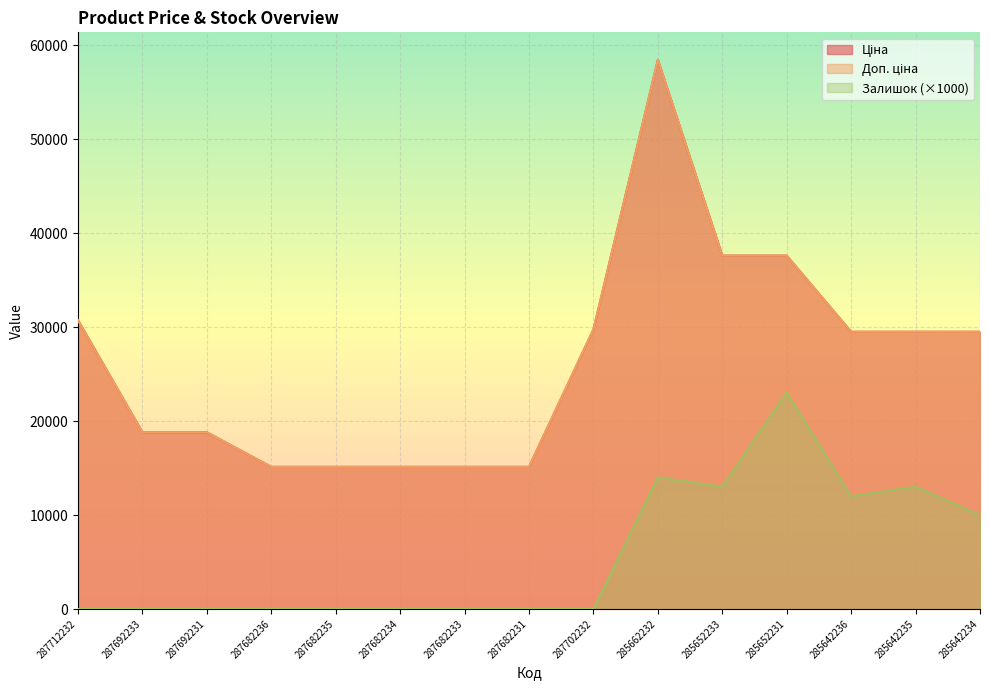

How many interior local peaks does the Ціна series have?

1